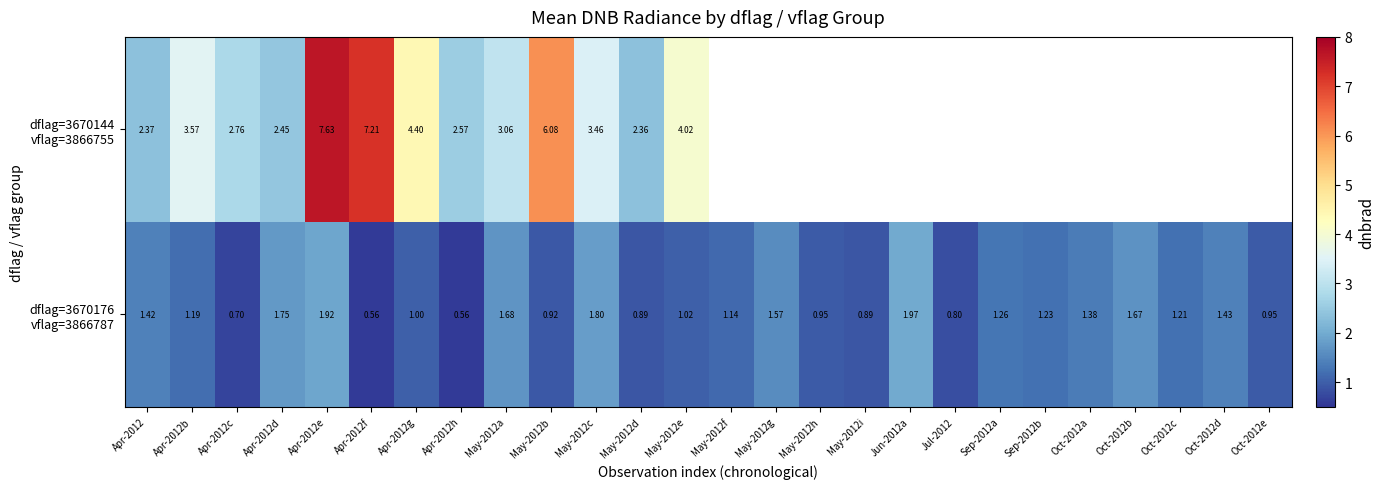

Which series has the widest spread of values?

dflag=3670144 vflag=3866755